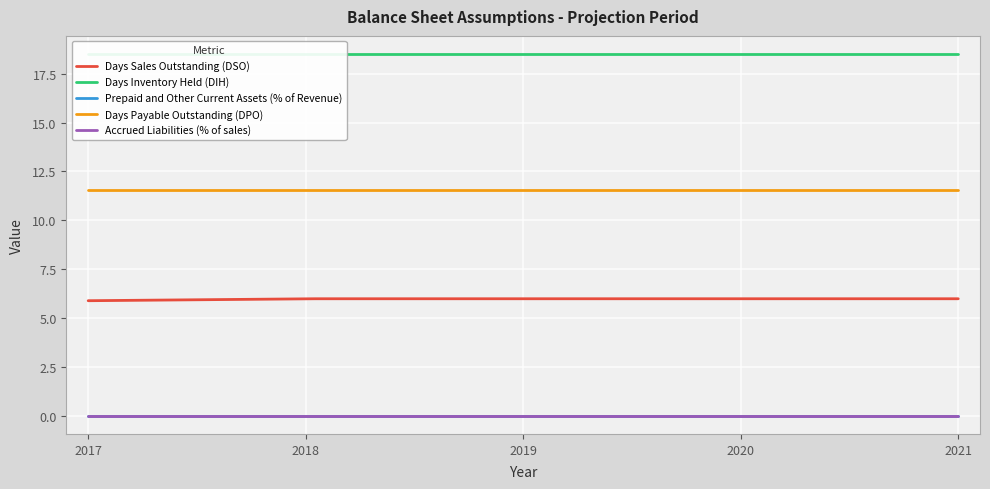

How many lines are shown in the chart?

5